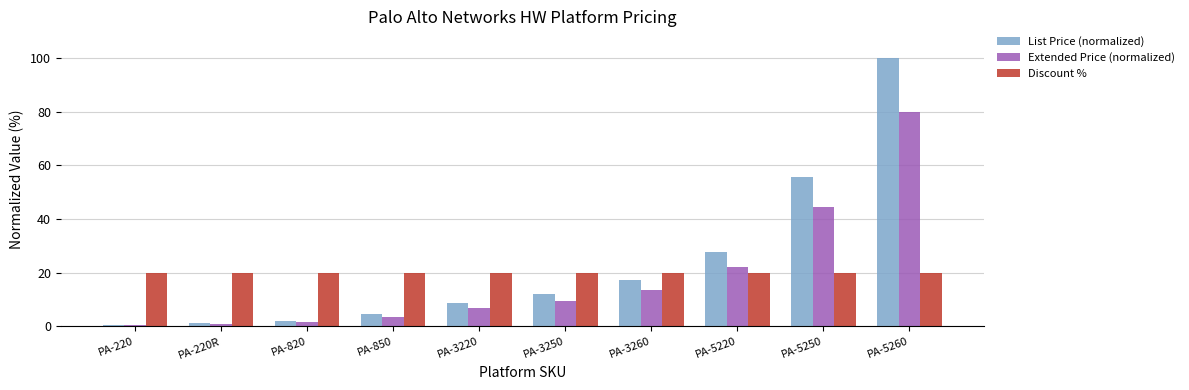

List the series in order of their overall mean, lowest first.

Extended Price (normalized), Discount %, List Price (normalized)